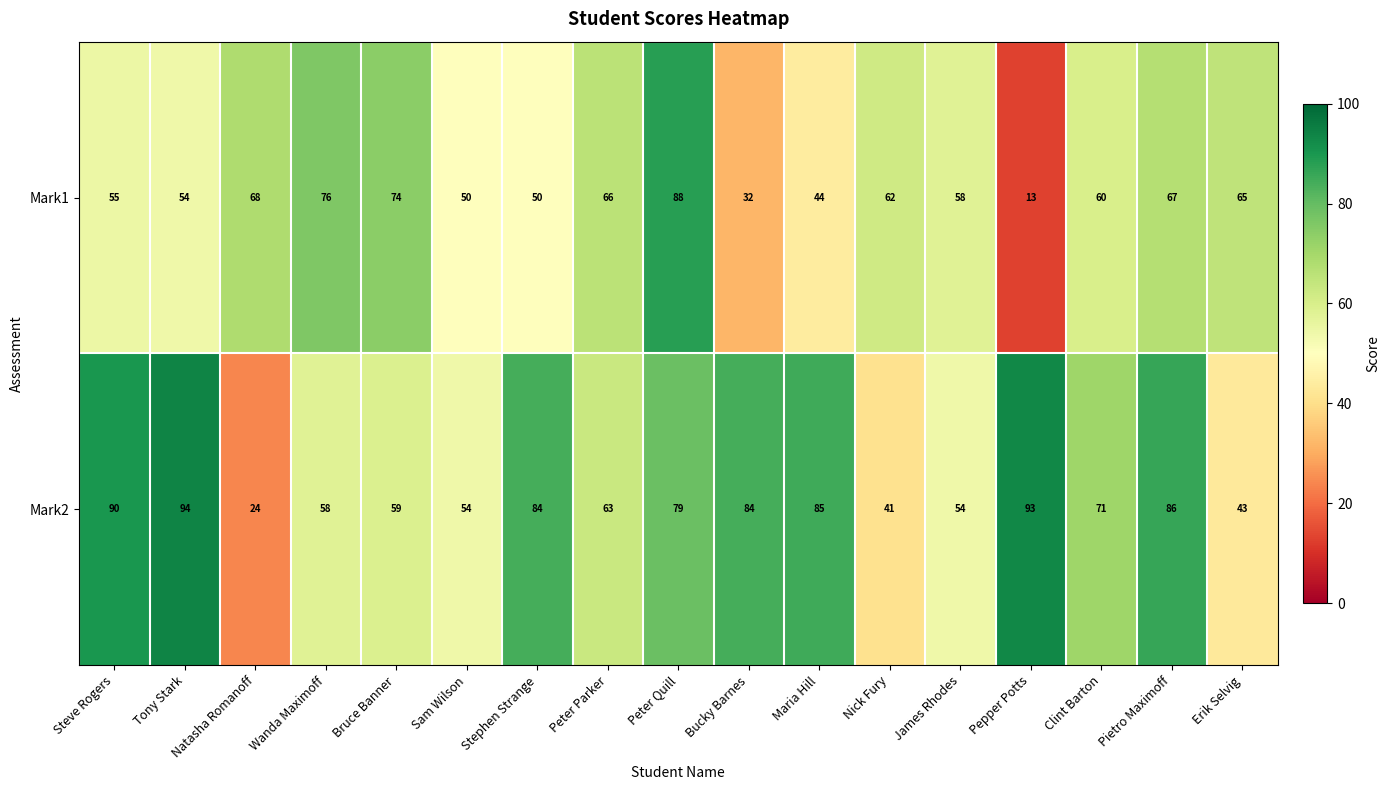

The value of Mark1 at Stephen Strange is 17. True or false?

False